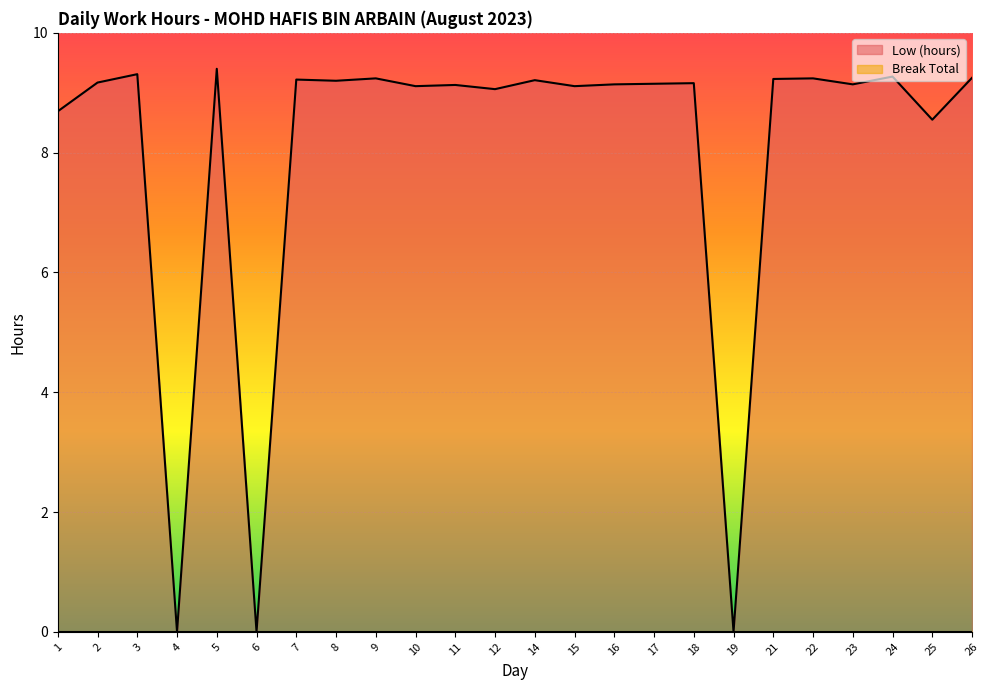

At which label does the data first exceed 9?

2